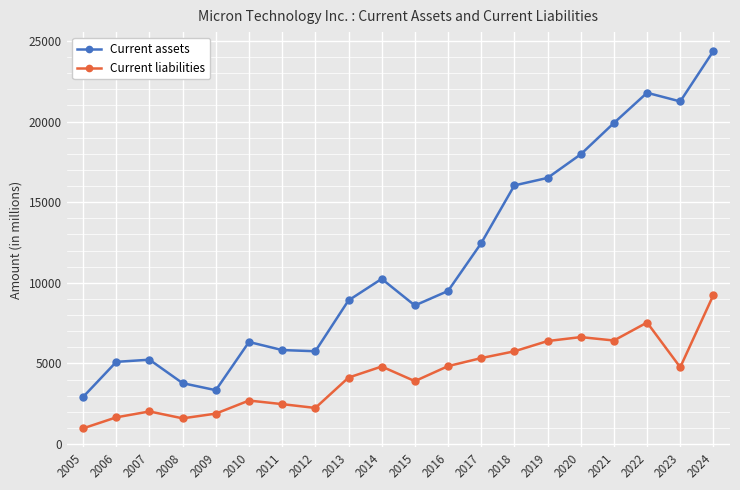

What is the difference between the maximum and minimum values in the Current assets series?

21446